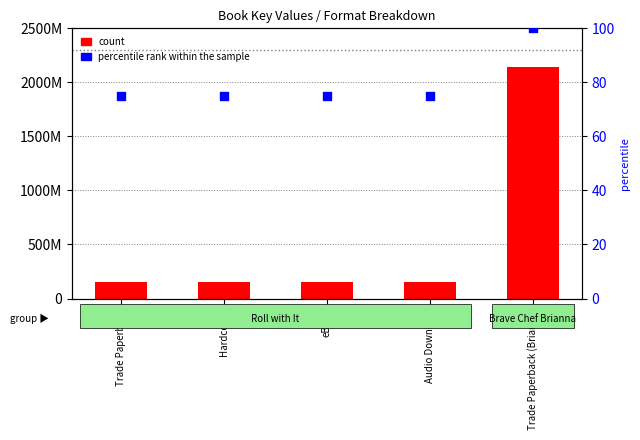

Which series has the widest spread of Y values?

count